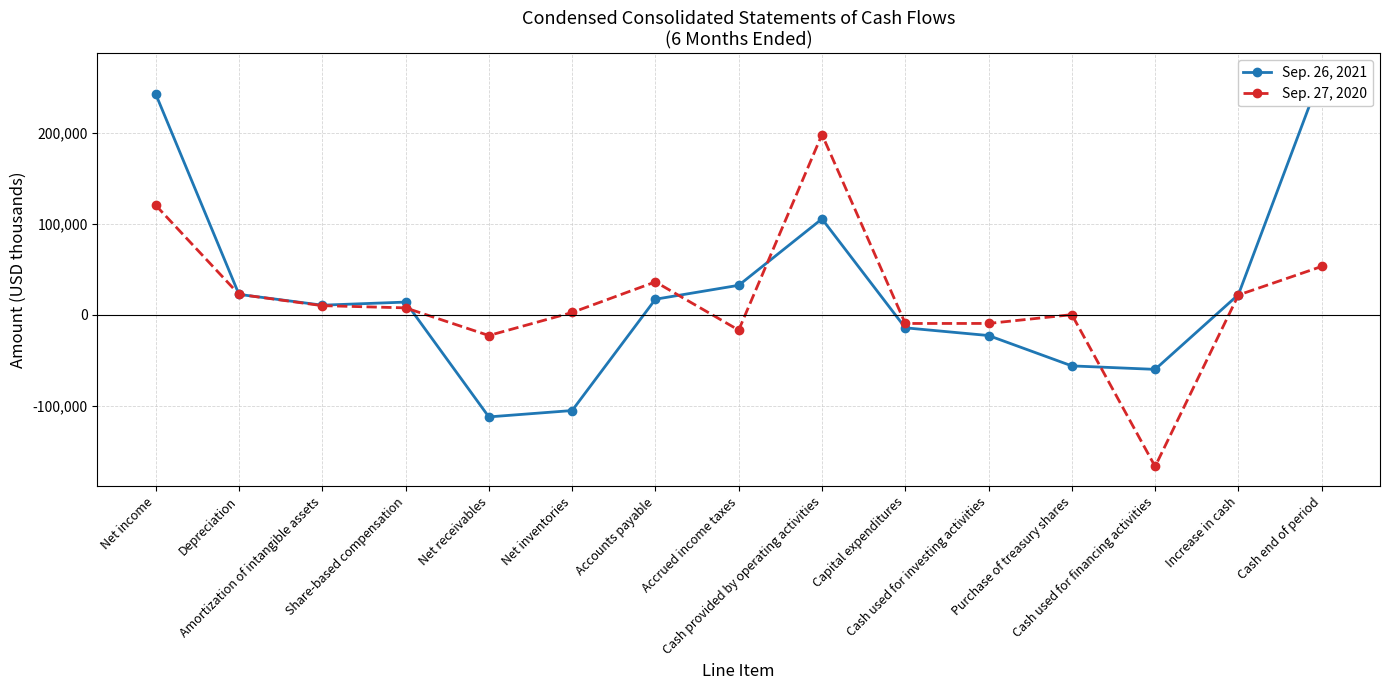

List the series in order of their peak value, lowest first.

Sep. 27, 2020, Sep. 26, 2021